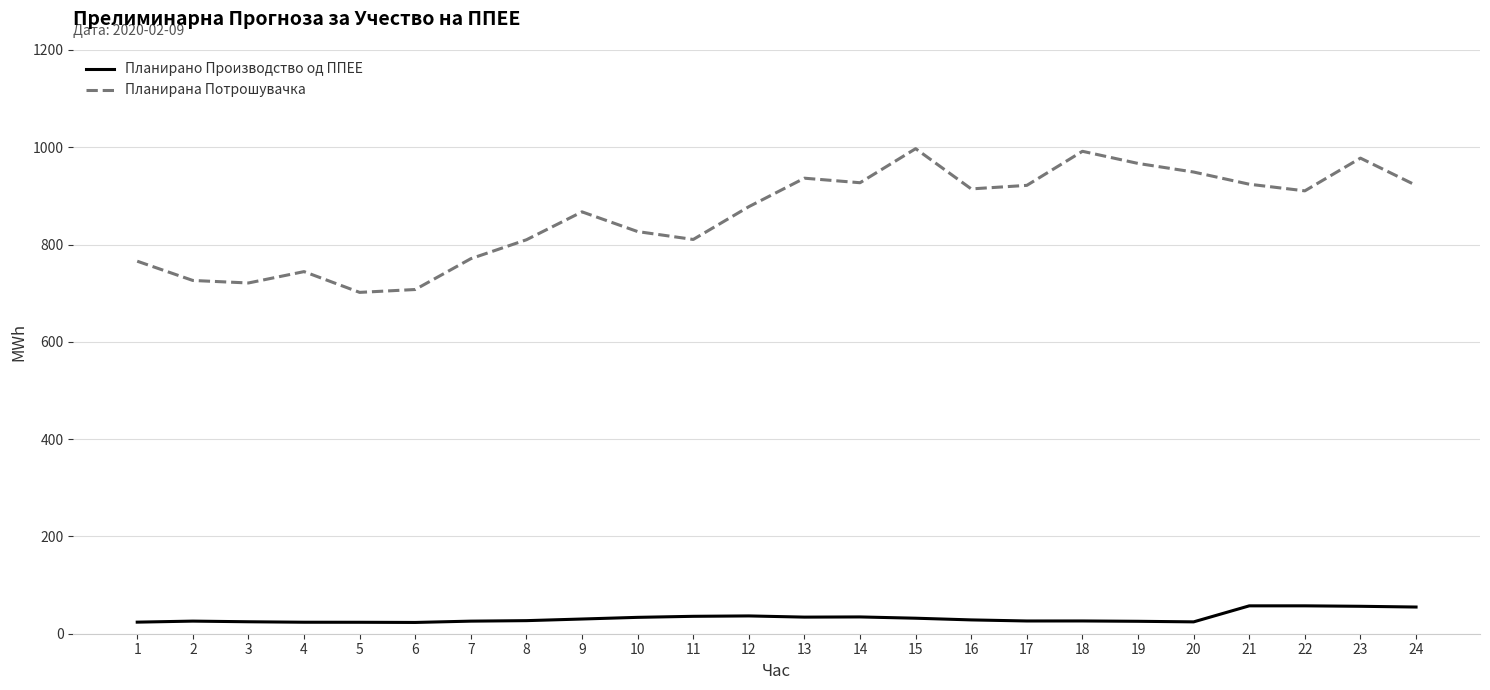

What are all the series names shown in the legend?

Планирано Производство од ППЕЕ, Планирана Потрошувачка